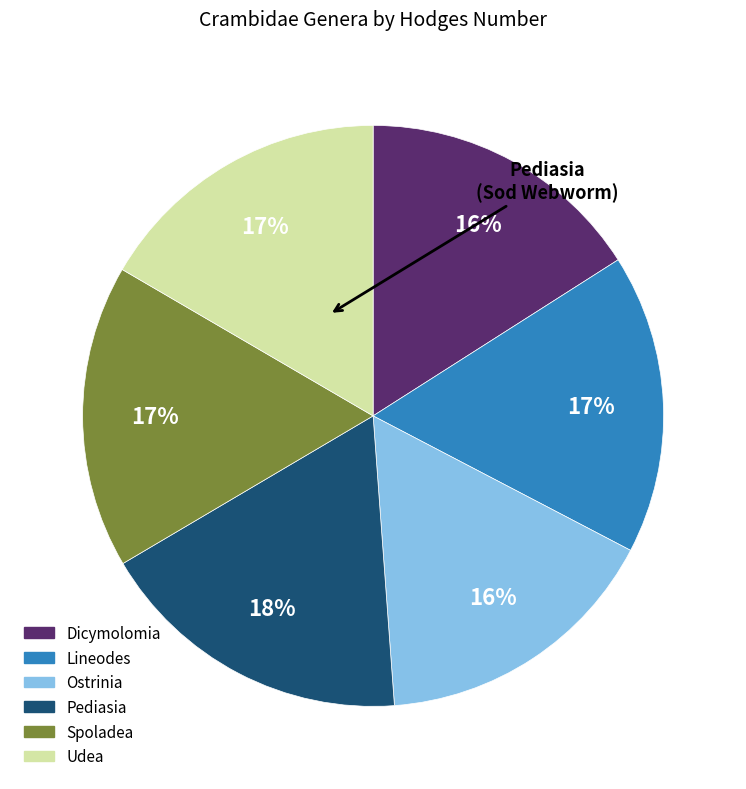

To the nearest percent, what portion does Lineodes represent?

17%